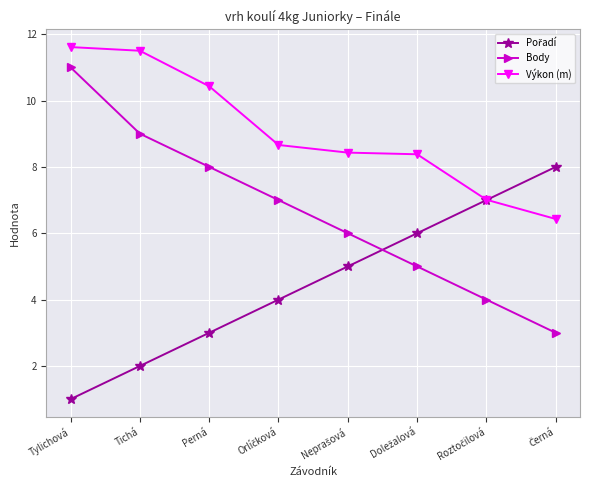

Is it true that Výkon (m) equals 6.3 at Tylichová?

False